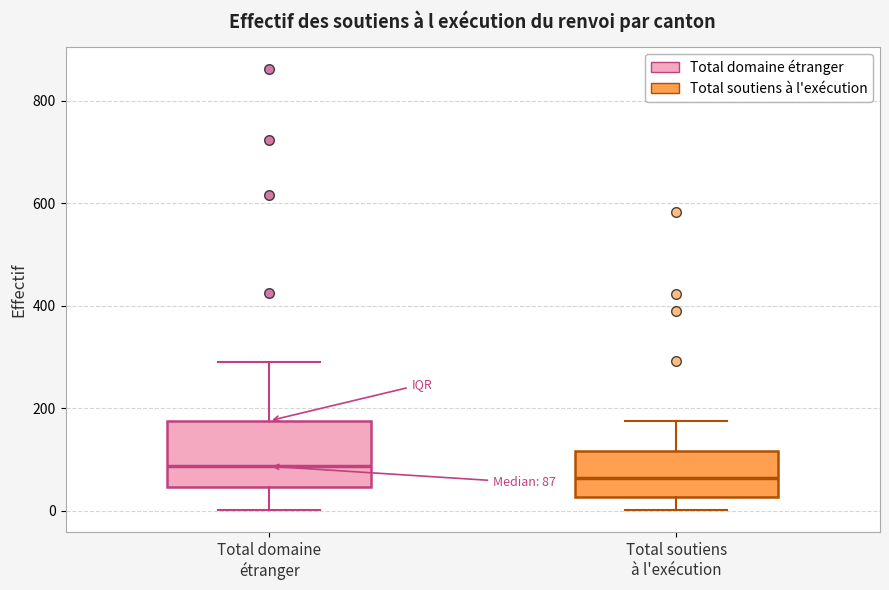

Which box's median line is the lowest?

Total soutiens à l'exécution